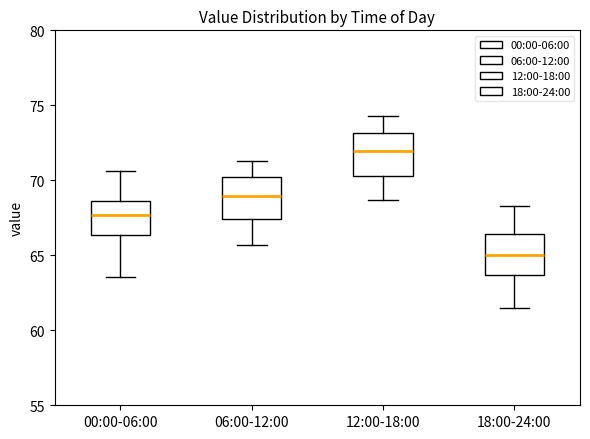

Where does the lower whisker of the box for 00:00-06:00 end on the y-axis? The values are not printed on the chart, so give them approximately, as read against the axis.

63.5